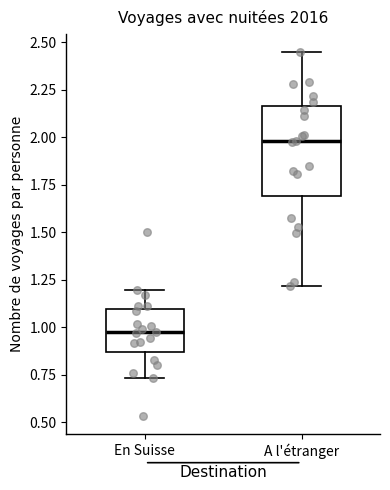

Where does the median line of the box for A l'étranger sit on the y-axis? The values are not printed on the chart, so give them approximately, as read against the axis.

2.00